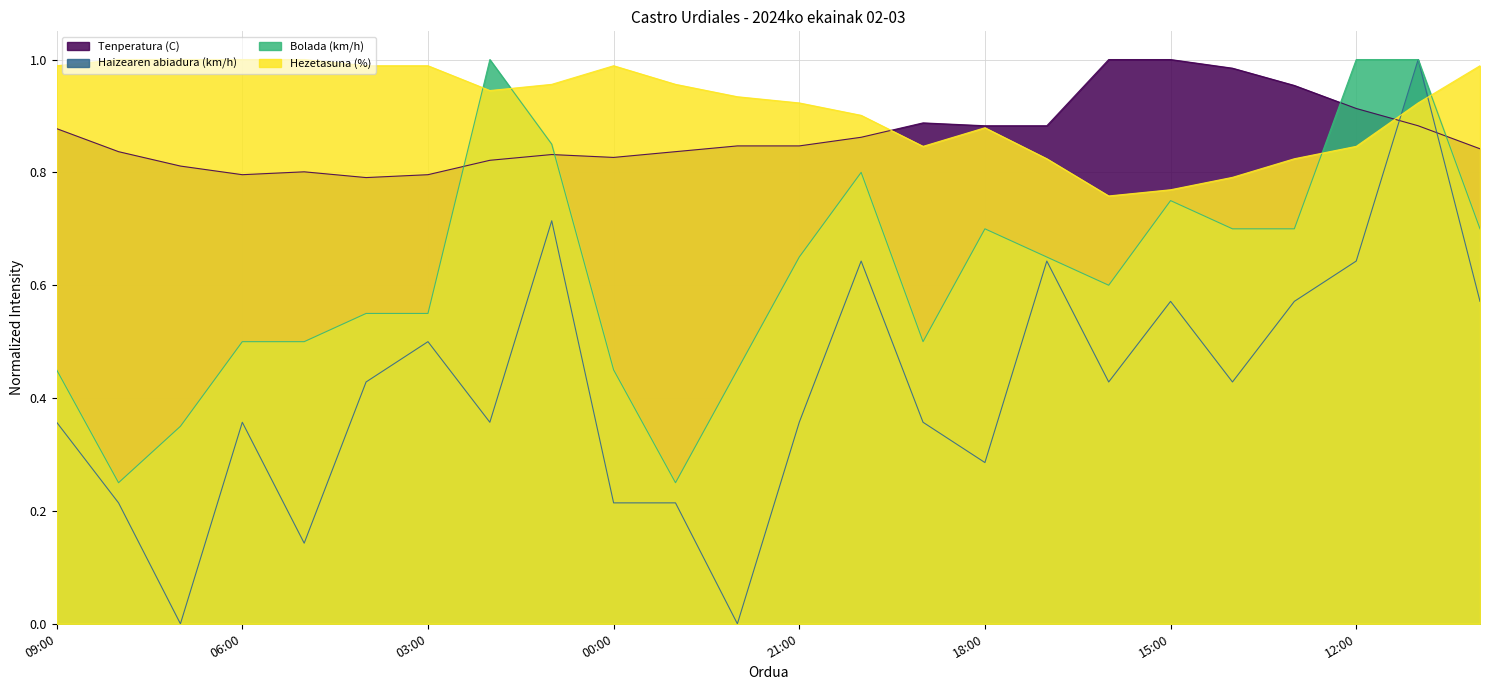

What is the spread (max minus min) of values at 14:00?

0.6